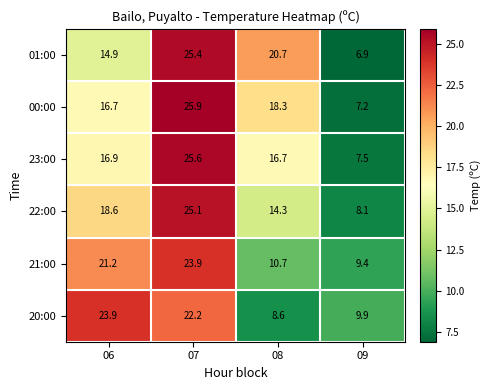

How many data points does each series have?

4